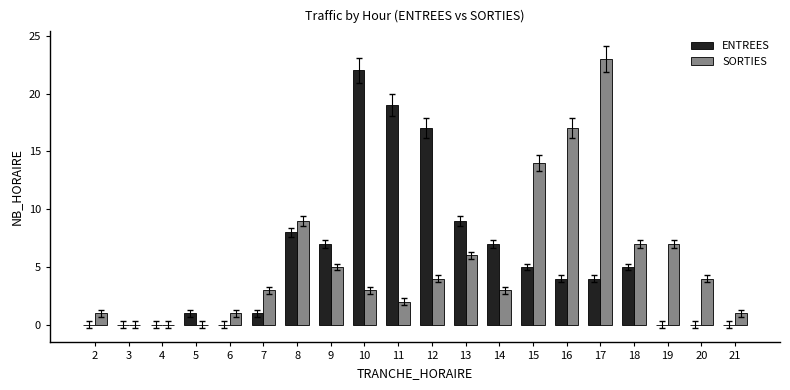

What is the sum of the ENTREES values at 3 and 5?

1